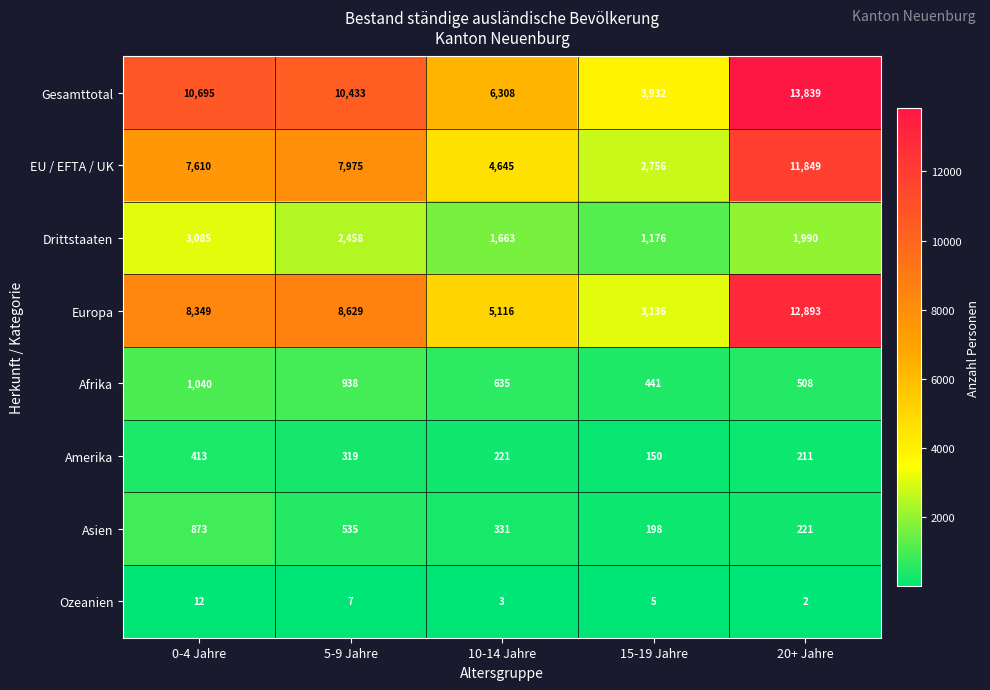

What is the spread (max minus min) of values at 15-19 Jahre?

3927